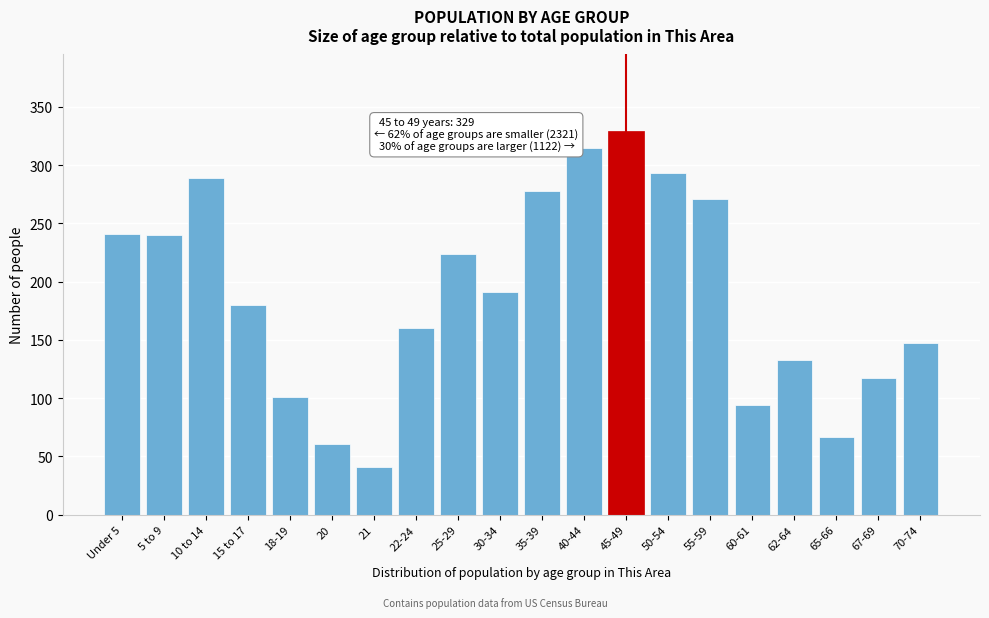

The value at 70-74 is 88. True or false?

False